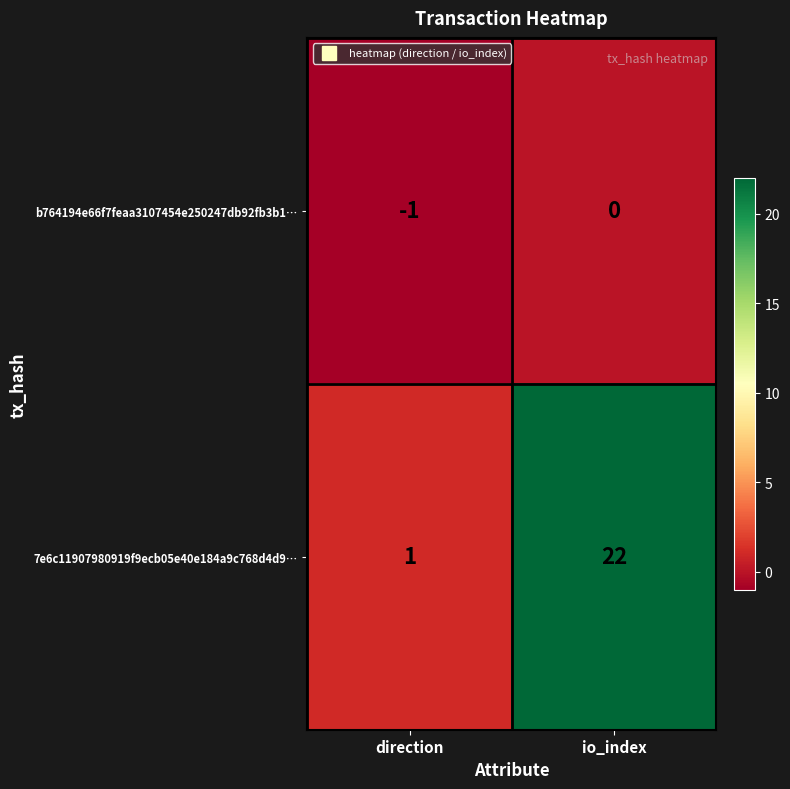

What is the sum of the 7e6c11907980919f9ecb05e40e184a9c768d4d9… values at io_index and direction?

23